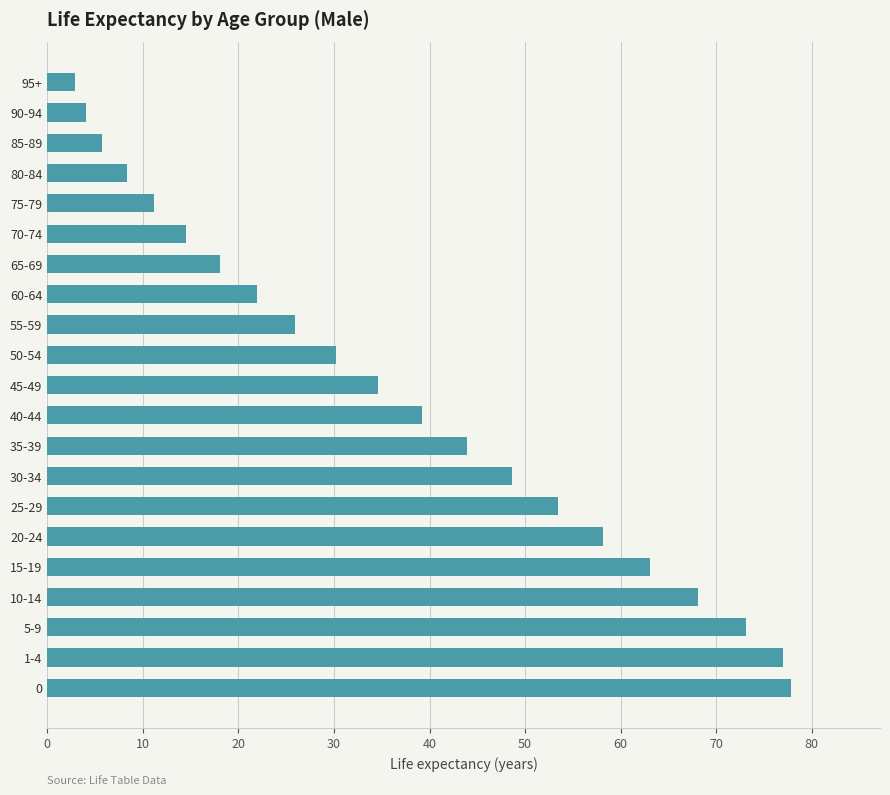

What is the difference between the second highest and second lowest values?

72.9